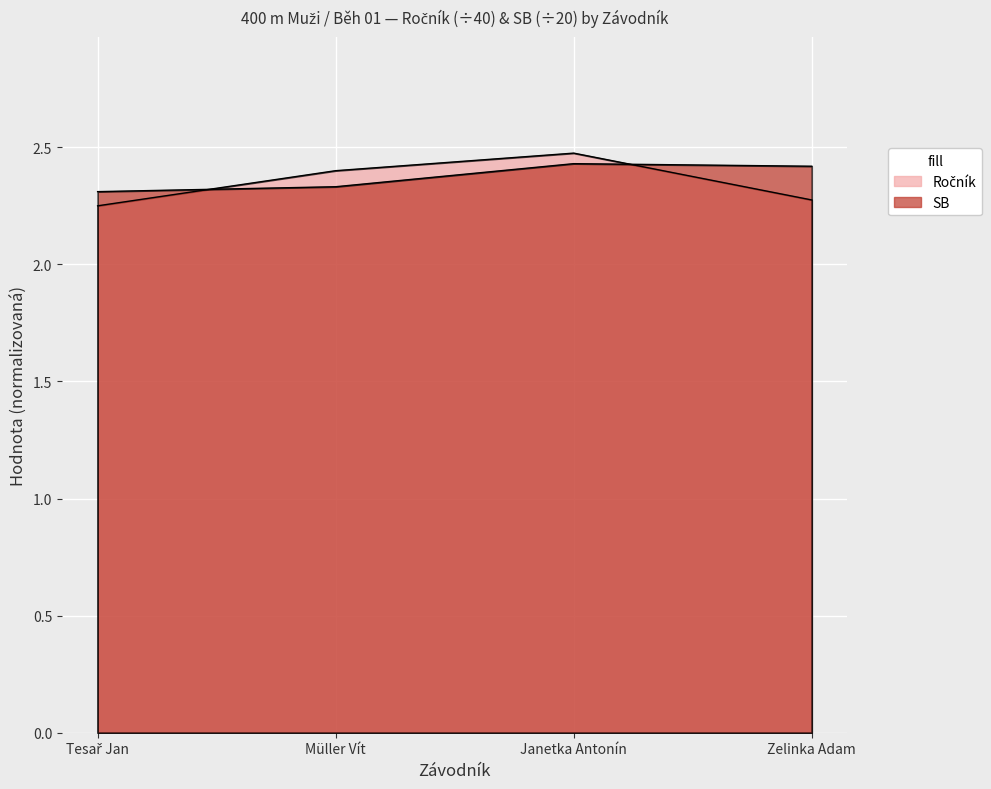

Is it true that SB equals 2.4 at Janetka Antonín?

True